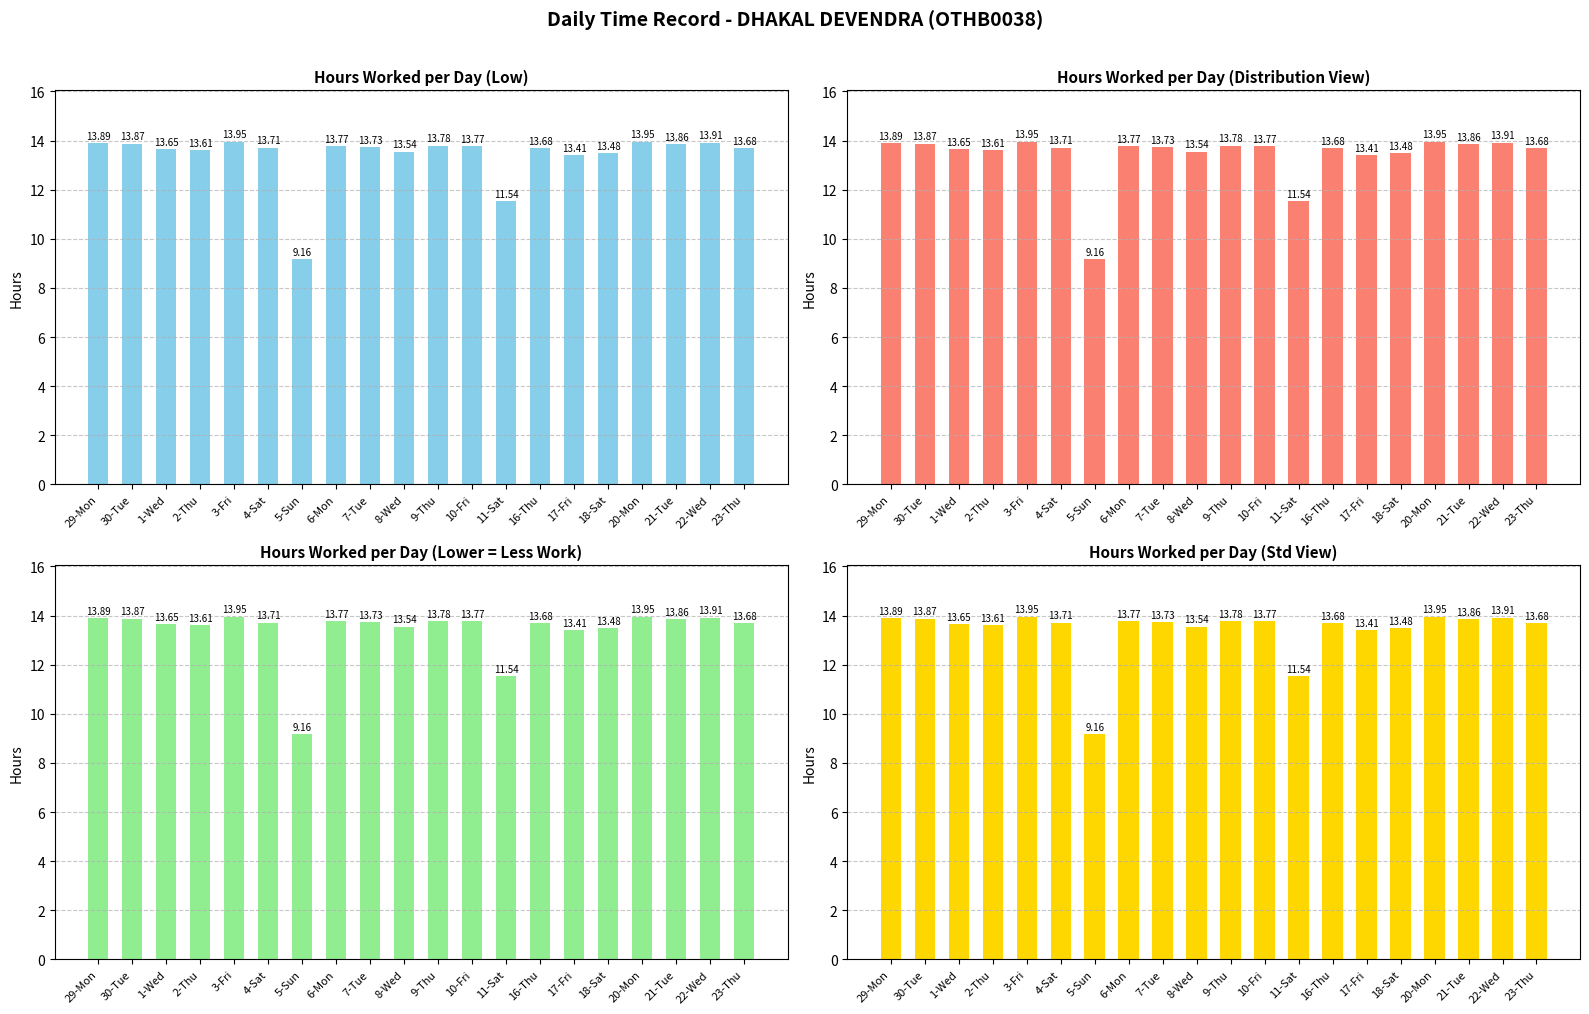

Rank the categories by value from highest to lowest.

3-Fri, 20-Mon, 22-Wed, 29-Mon, 30-Tue, 21-Tue, 9-Thu, 6-Mon, 10-Fri, 7-Tue, 4-Sat, 16-Thu, 23-Thu, 1-Wed, 2-Thu, 8-Wed, 18-Sat, 17-Fri, 11-Sat, 5-Sun